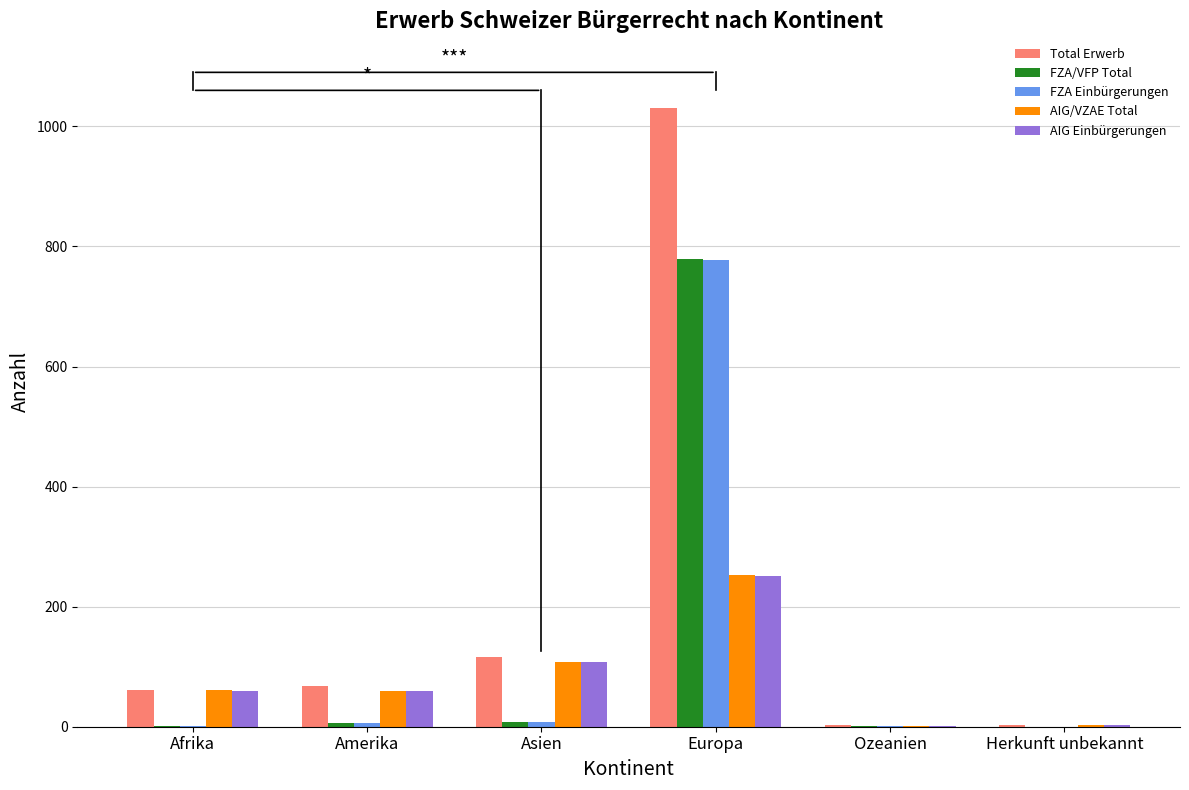

What is the sum of the FZA/VFP Total values at Herkunft unbekannt and Afrika?

1